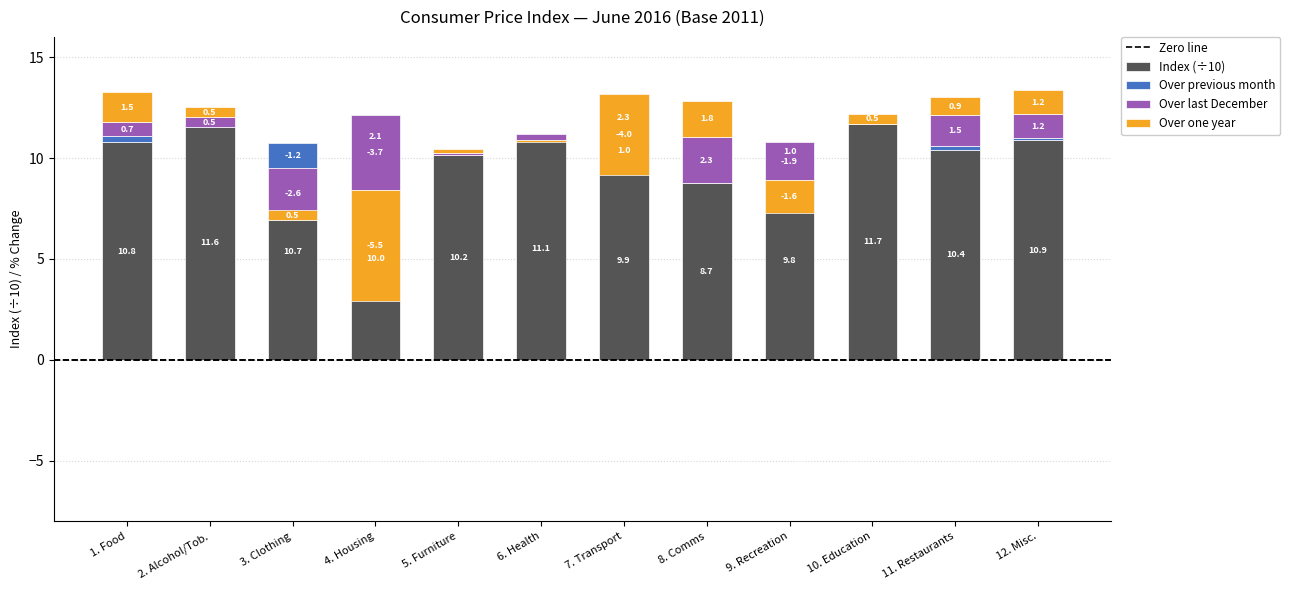

Which series has the widest spread of values?

Over one year